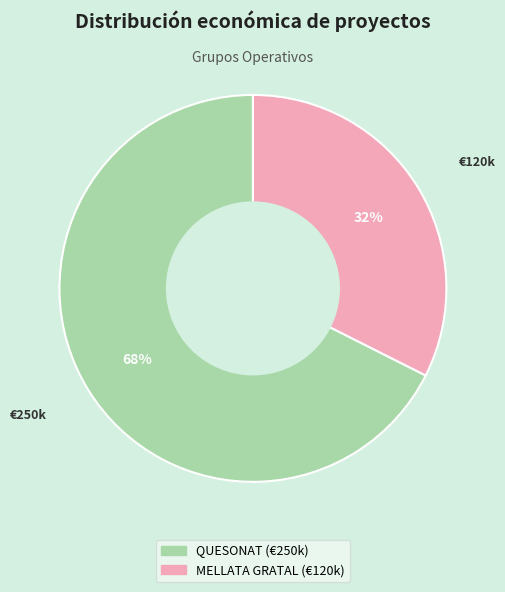

To the nearest percent, what percentage of the pie is QUESONAT?

68%